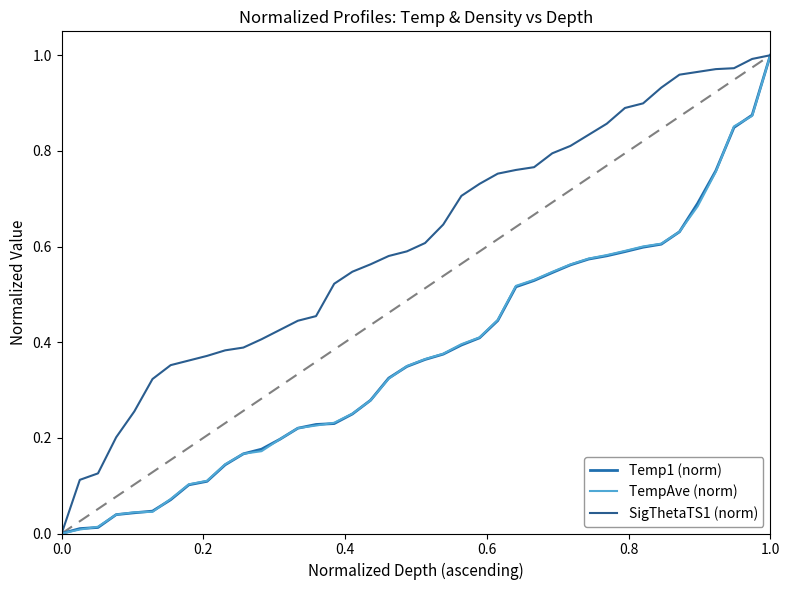

Is this an area chart (filled region under the line)?

No